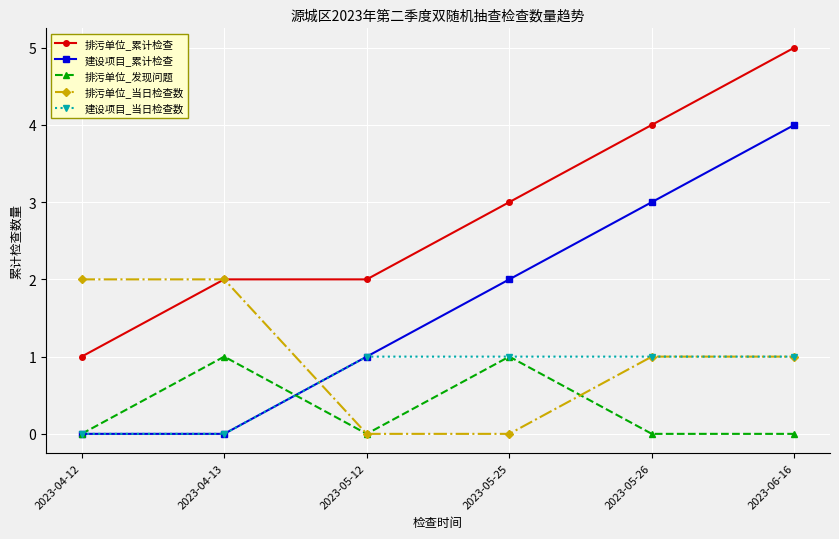

True or false: 建设项目_当日检查数 has a value of 1 at 2023-05-25.

True